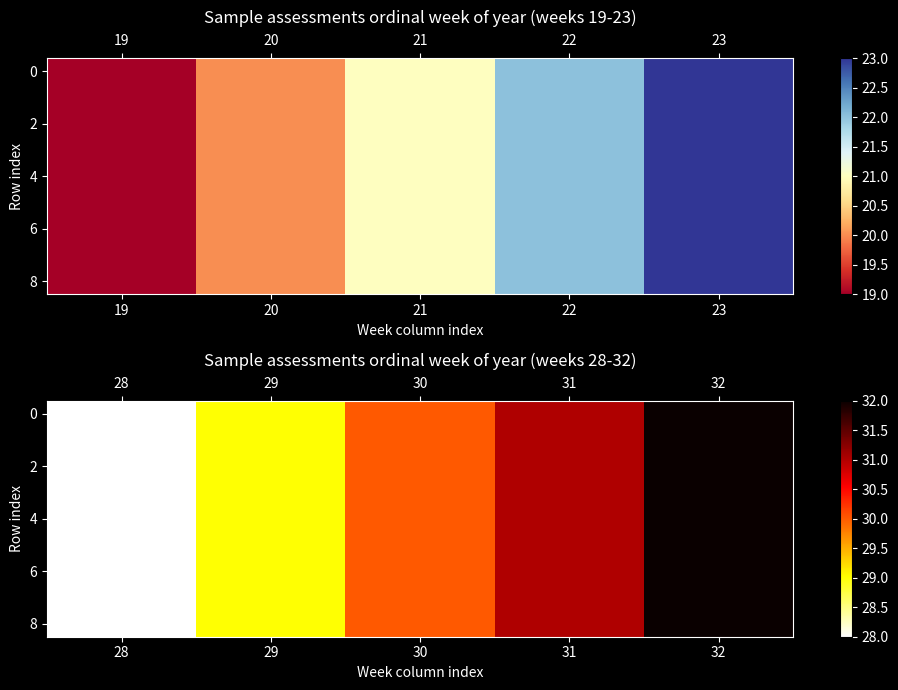

How many values in the 8 series exceed 30?

2